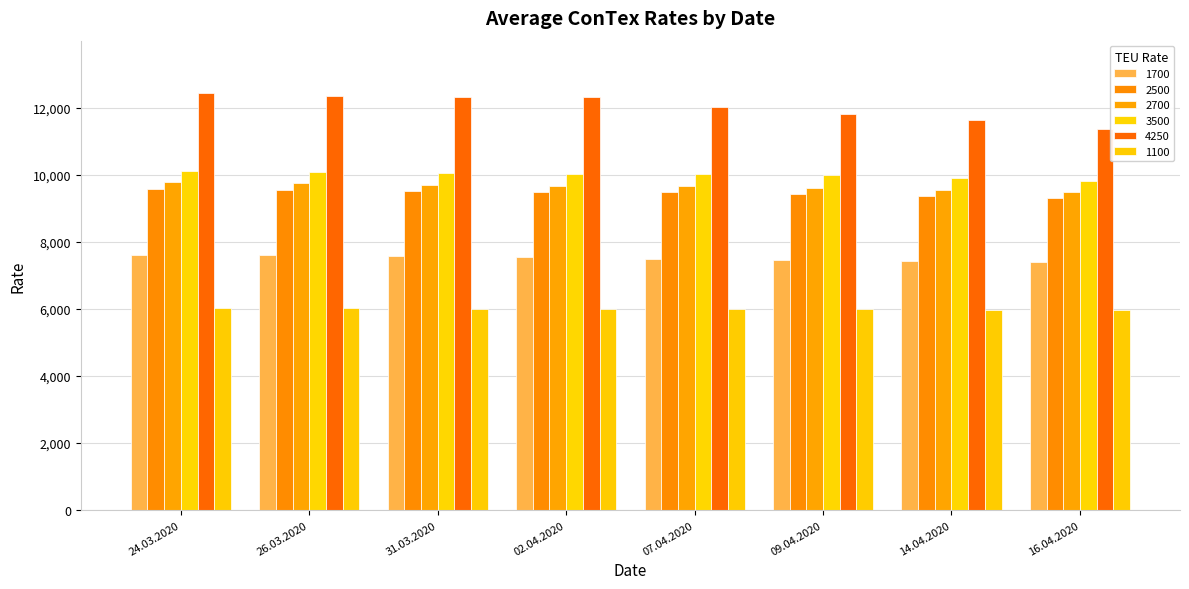

How many series are shown in this chart?

6